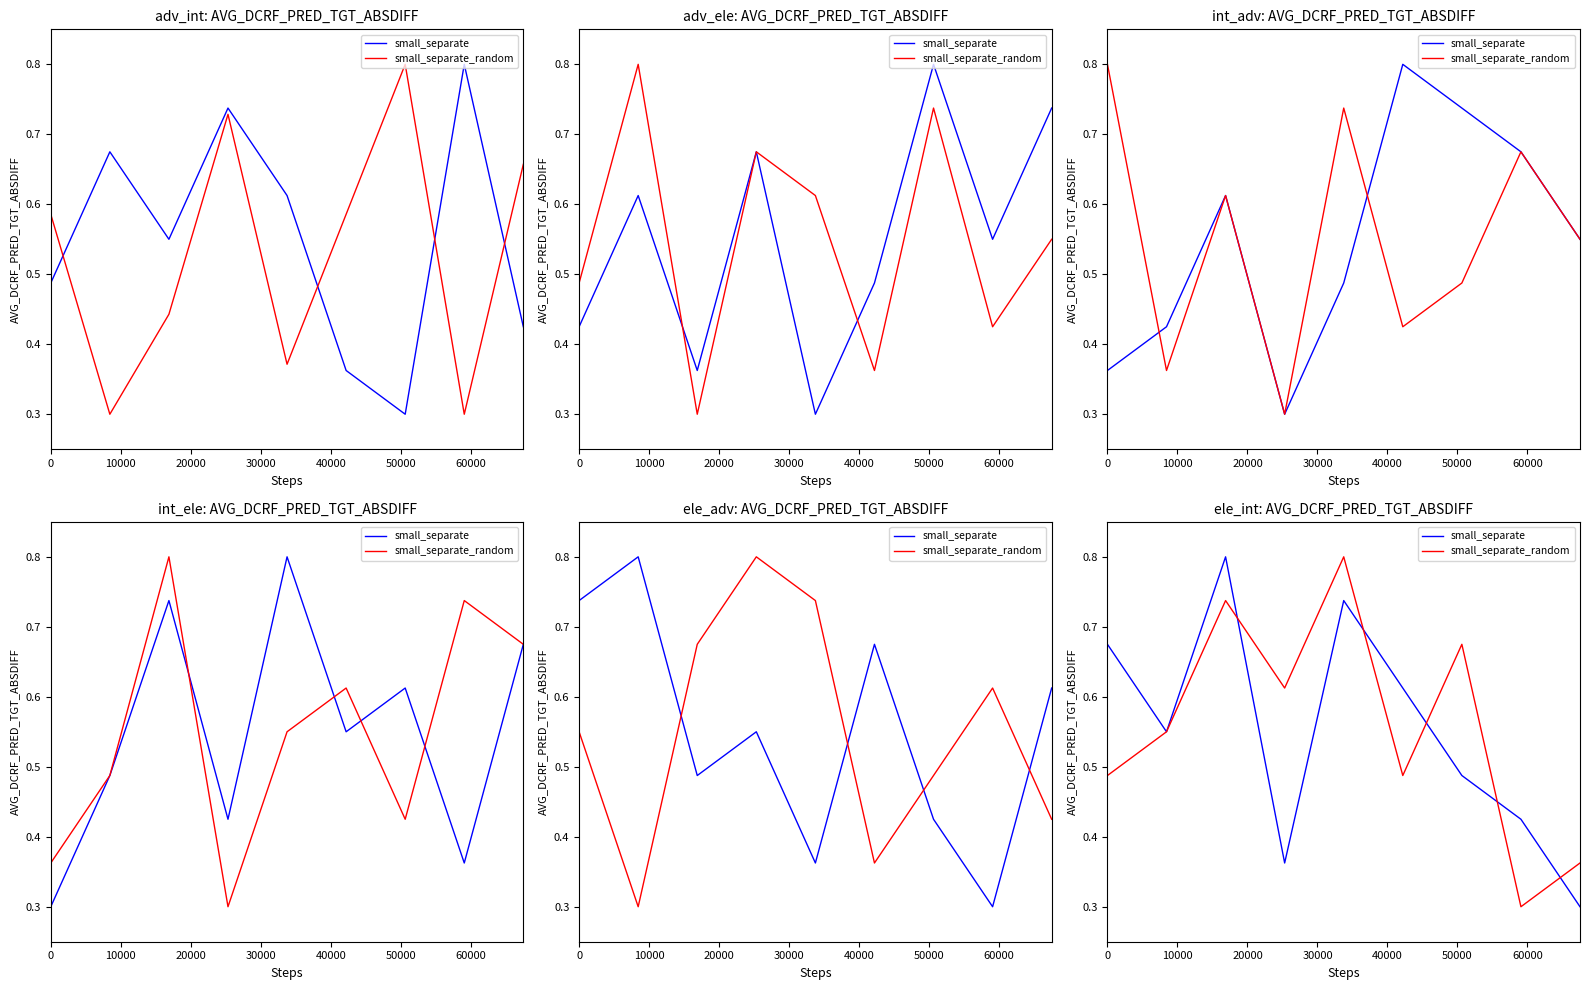

After their last crossing, which series has the higher values: small_separate_random or small_separate?

small_separate_random